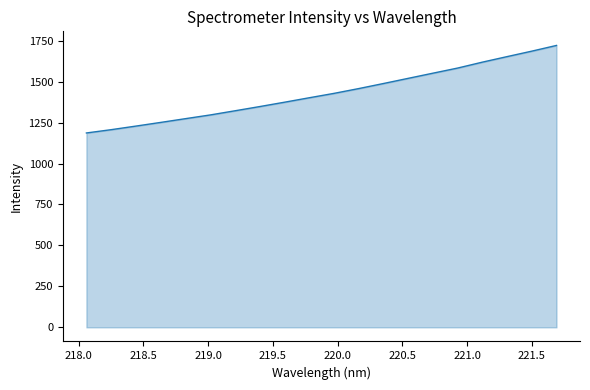

What is the greatest value displayed?

1721.0